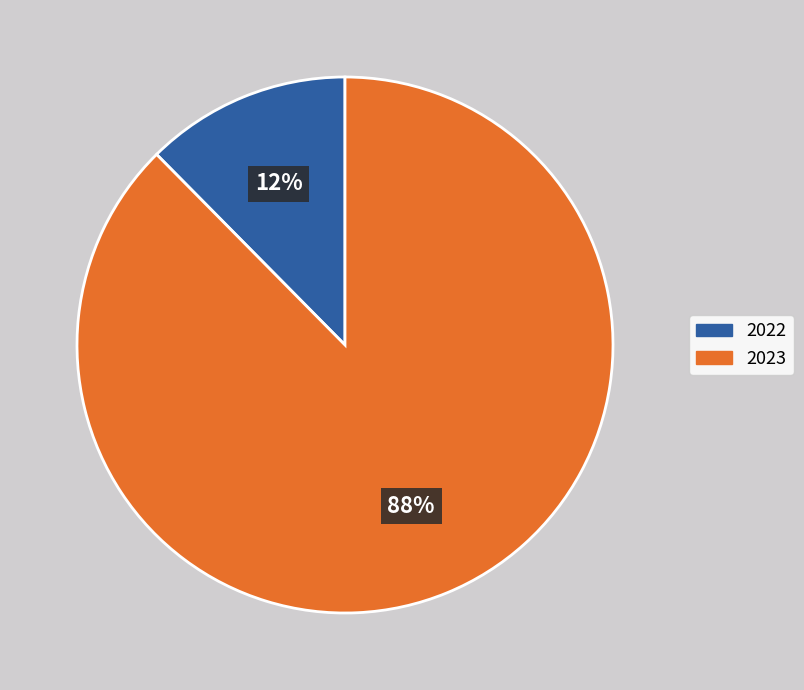

Is there a majority slice in this chart?

Yes